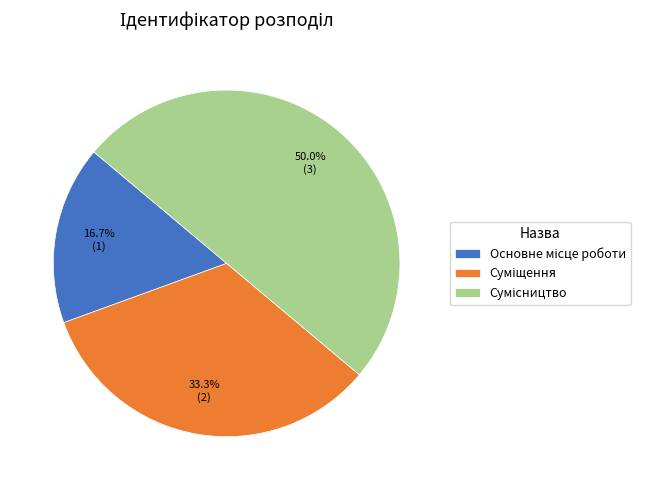

What is the change in value from Основне місце роботи to Сумісництво?

+2